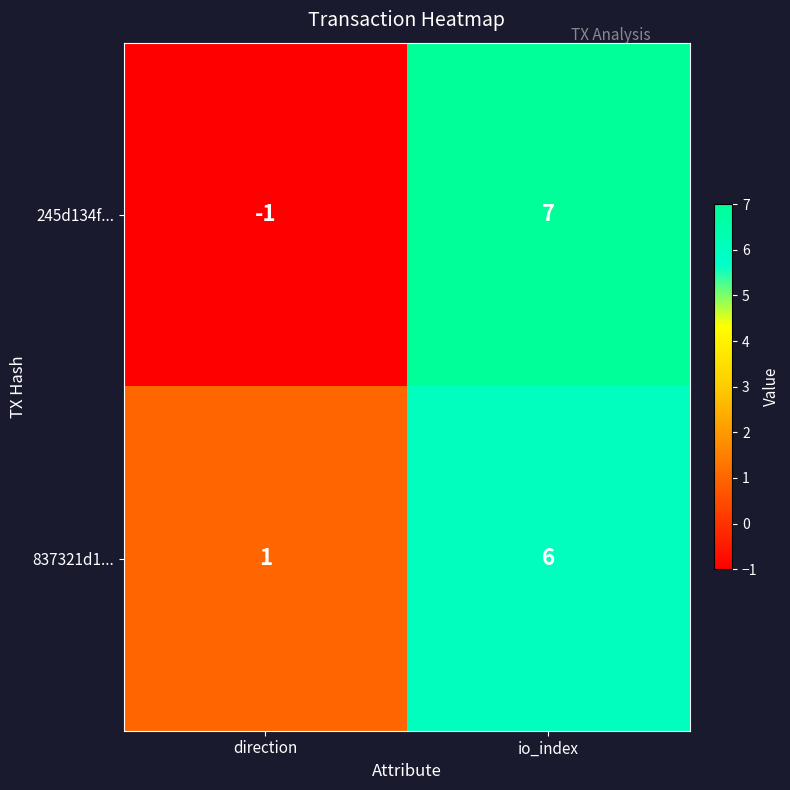

What is the minimum value shown in the chart?

-1